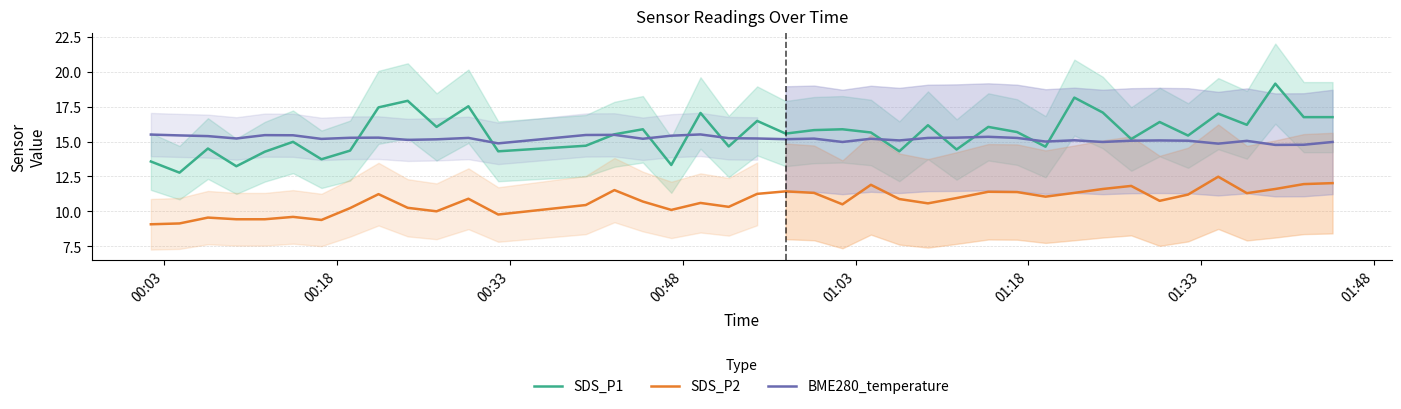

Reading left to right, what are all the values shown in this chart?

SDS_P1: 13.6	12.8	14.5	13.2	14.3	15.0	13.7	14.3	17.4	17.9	16.1	17.5	14.3	14.7	15.5	15.9	13.3	17.1	14.7	16.5	15.6	15.8	15.9	15.7	14.3	16.2	14.4	16.1	15.7	14.6	18.1	17.1	15.2	16.4	15.4	17.0	16.2	19.1	16.8	16.8
SDS_P2: 9.1	9.1	9.6	9.4	9.4	9.6	9.4	10.2	11.2	10.2	10.0	10.9	9.8	10.4	11.5	10.7	10.1	10.6	10.3	11.2	11.4	11.3	10.5	11.9	10.9	10.6	10.9	11.4	11.4	11.1	11.3	11.6	11.8	10.8	11.2	12.5	11.3	11.6	11.9	12.0
BME280_temperature: 15.5	15.4	15.4	15.2	15.5	15.4	15.2	15.3	15.3	15.1	15.2	15.3	14.9	15.5	15.5	15.2	15.4	15.5	15.2	15.2	15.2	15.2	15.0	15.2	15.1	15.3	15.3	15.3	15.3	15.0	15.1	15.0	15.1	15.1	15.1	14.8	15.1	14.8	14.8	15.0